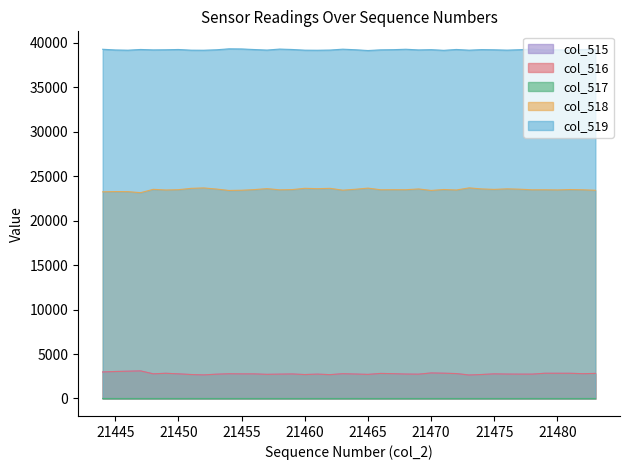

Between 21444 and 21455, which is larger?

21444